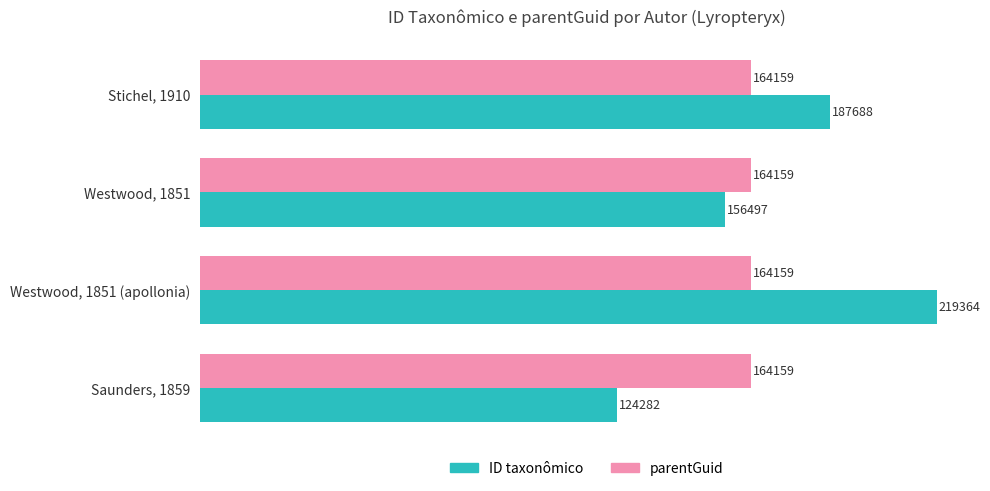

Rank the series by their average value, from lowest to highest.

parentGuid, ID taxonômico